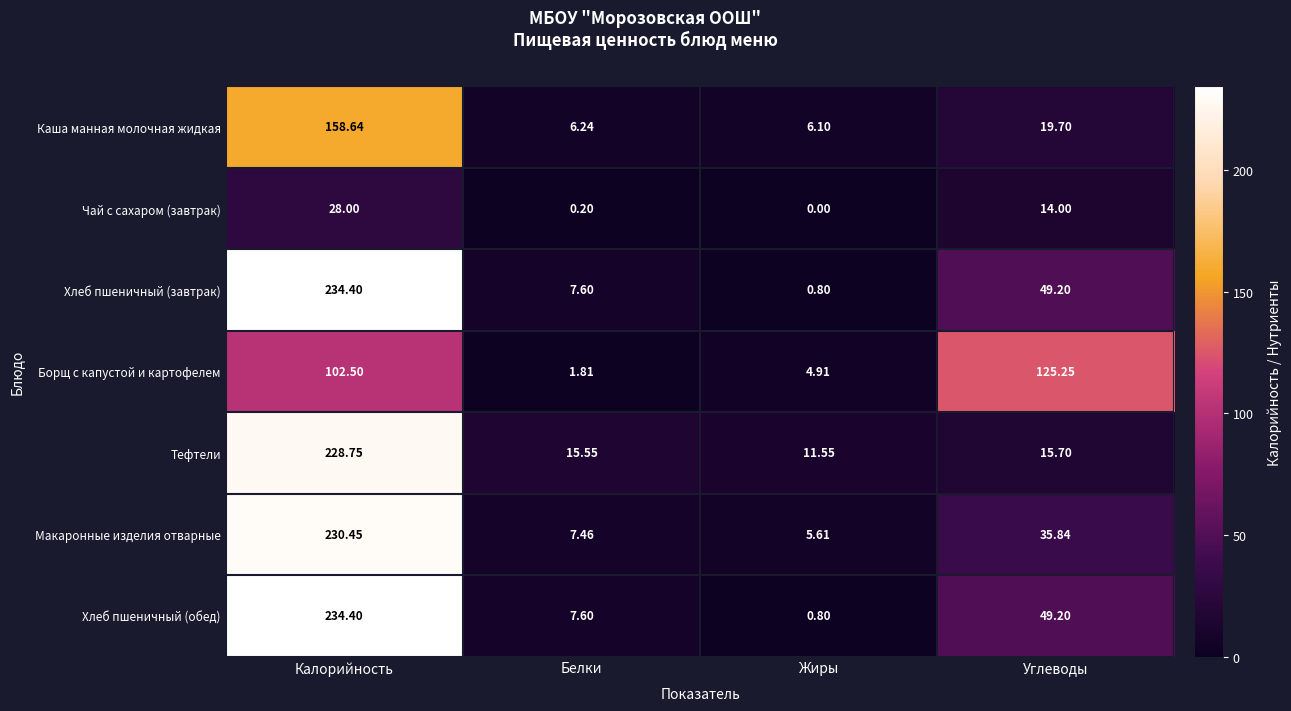

At which label does Чай с сахаром (завтрак) first exceed 14?

Калорийность